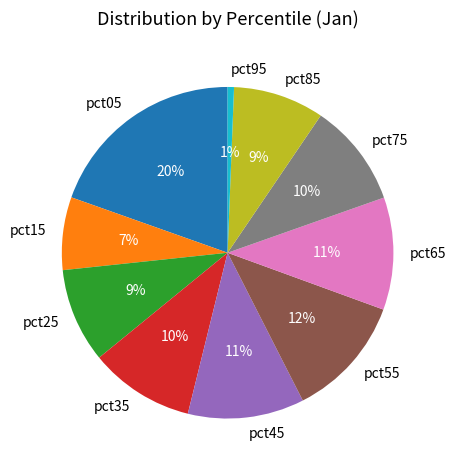

Count the number of slices in the pie.

10